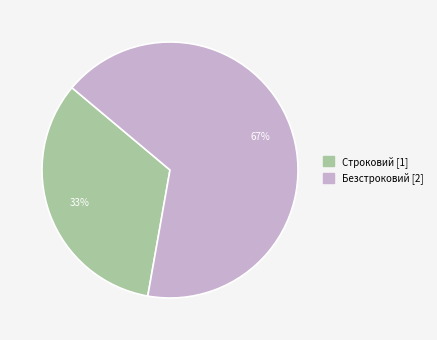

Combined, do Строковий and Безстроковий account for over 50%?

Yes